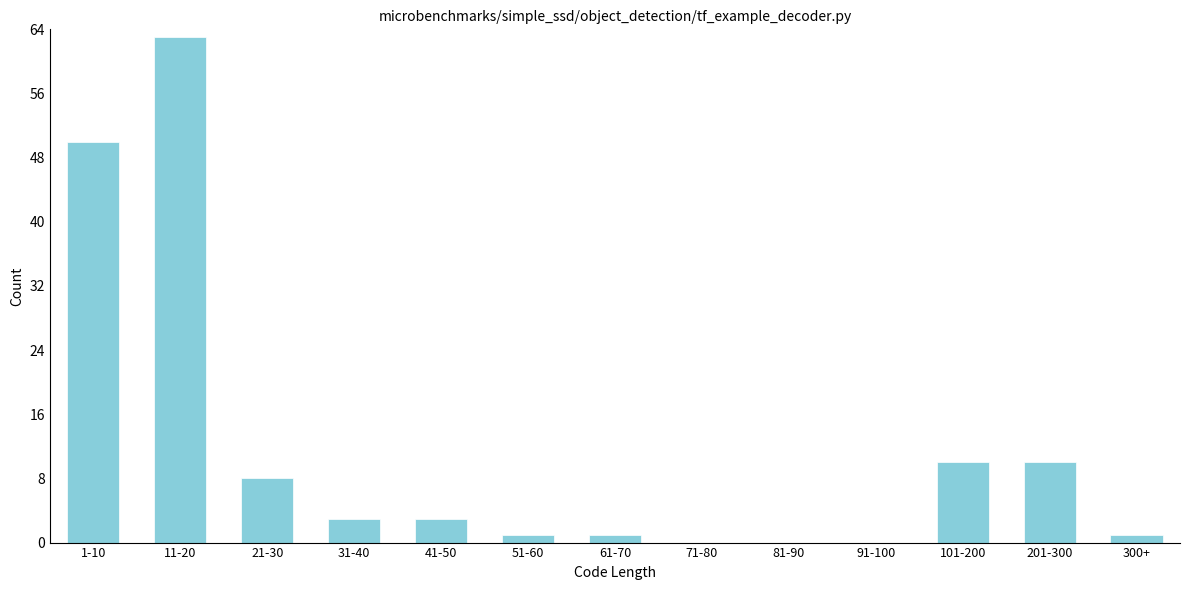

Reading right to left, extract all data points from this chart.

300+=1	201-300=10	101-200=10	91-100=0	81-90=0	71-80=0	61-70=1	51-60=1	41-50=3	31-40=3	21-30=8	11-20=63	1-10=50